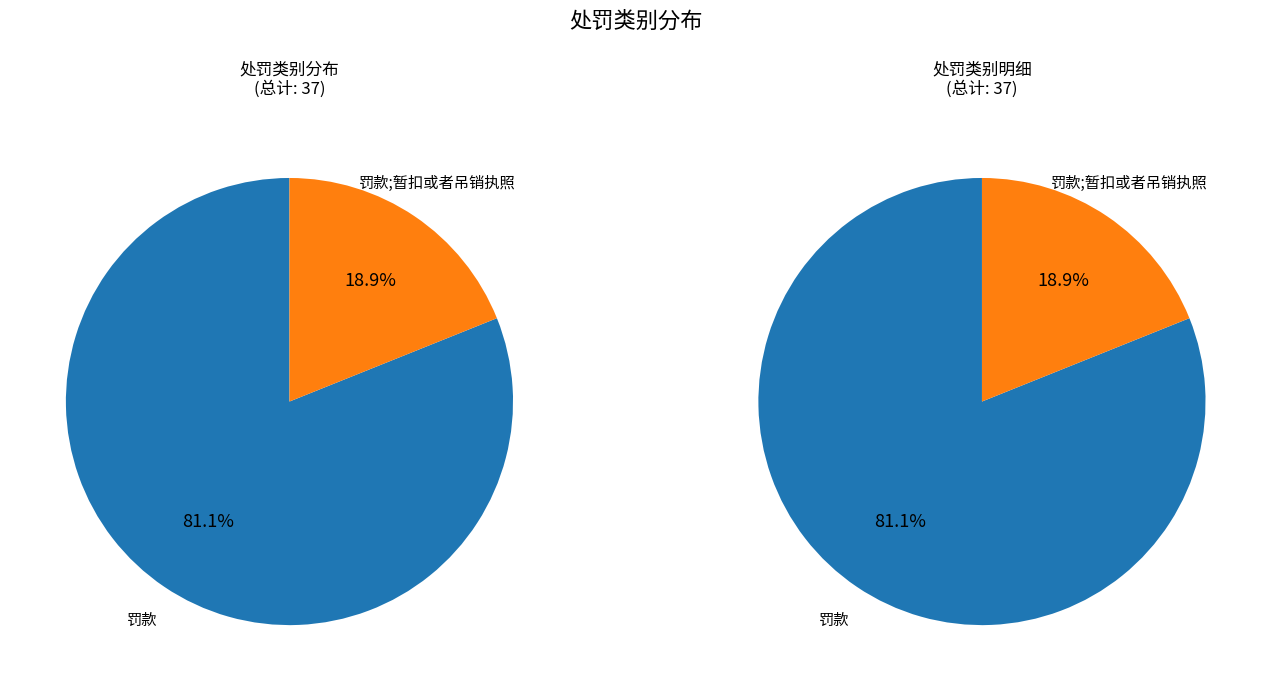

True or false: 罚款 accounts for 74% of the total.

False